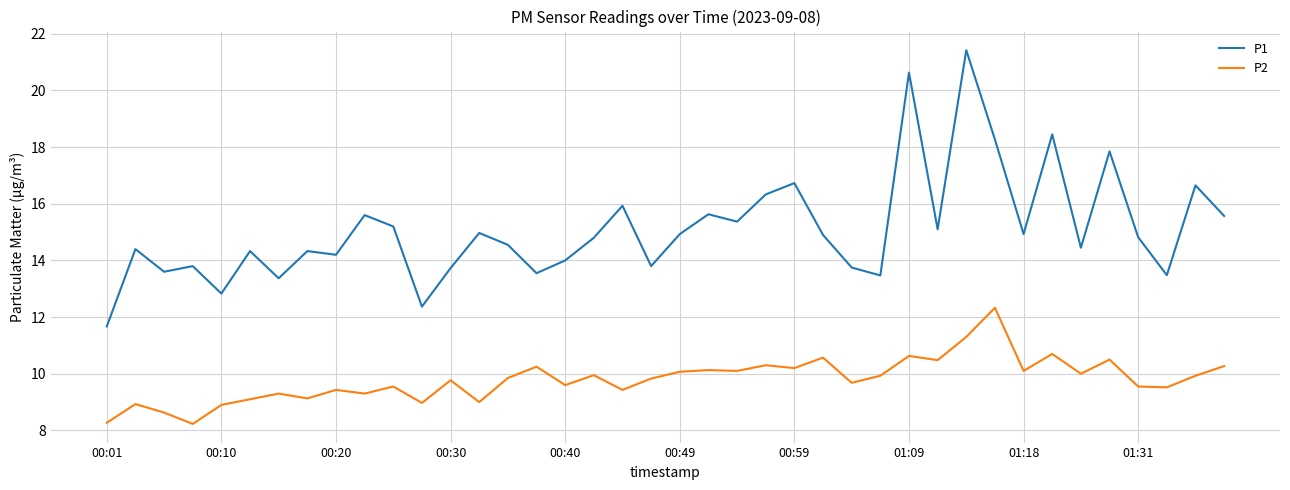

List the series in order of their overall mean, highest first.

P1, P2